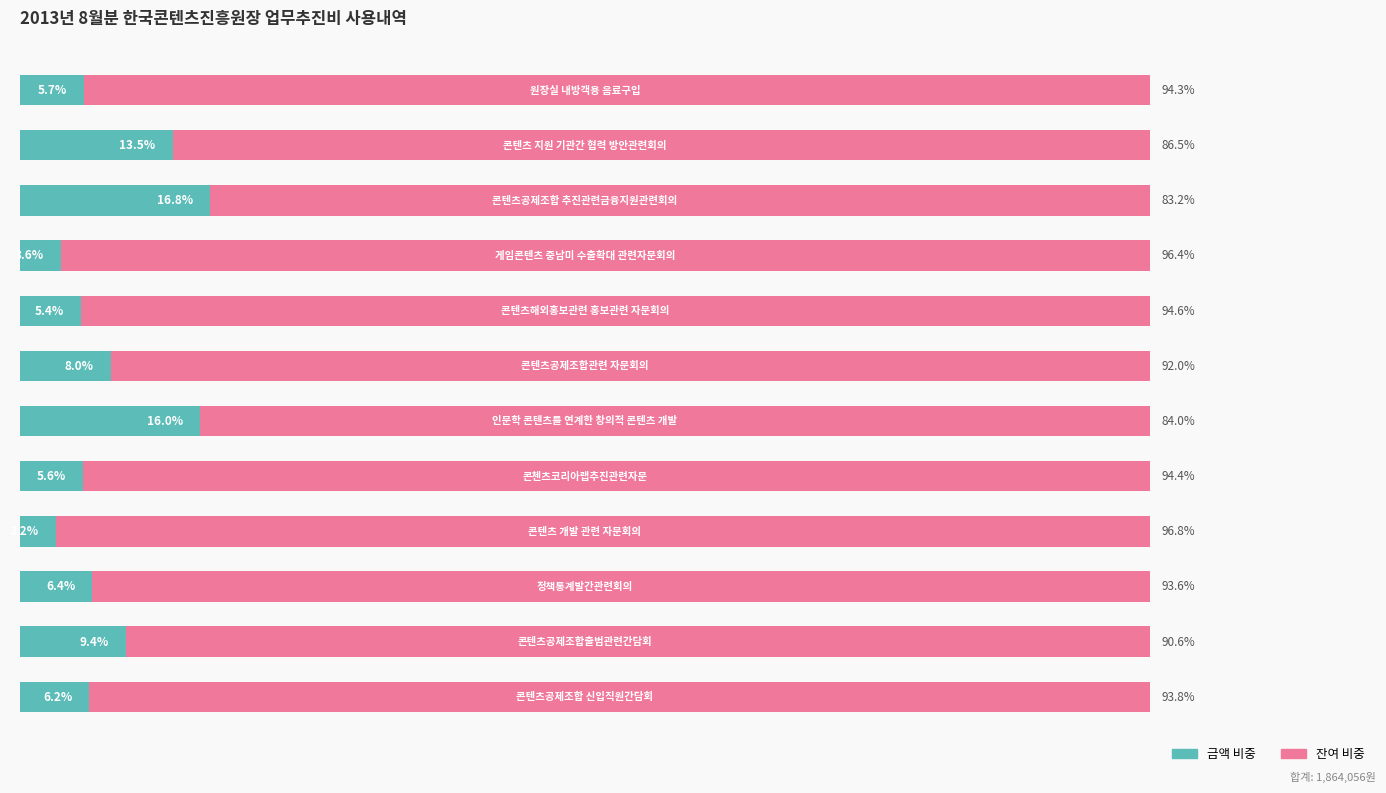

What is the maximum value for 금액 비중?

16.8